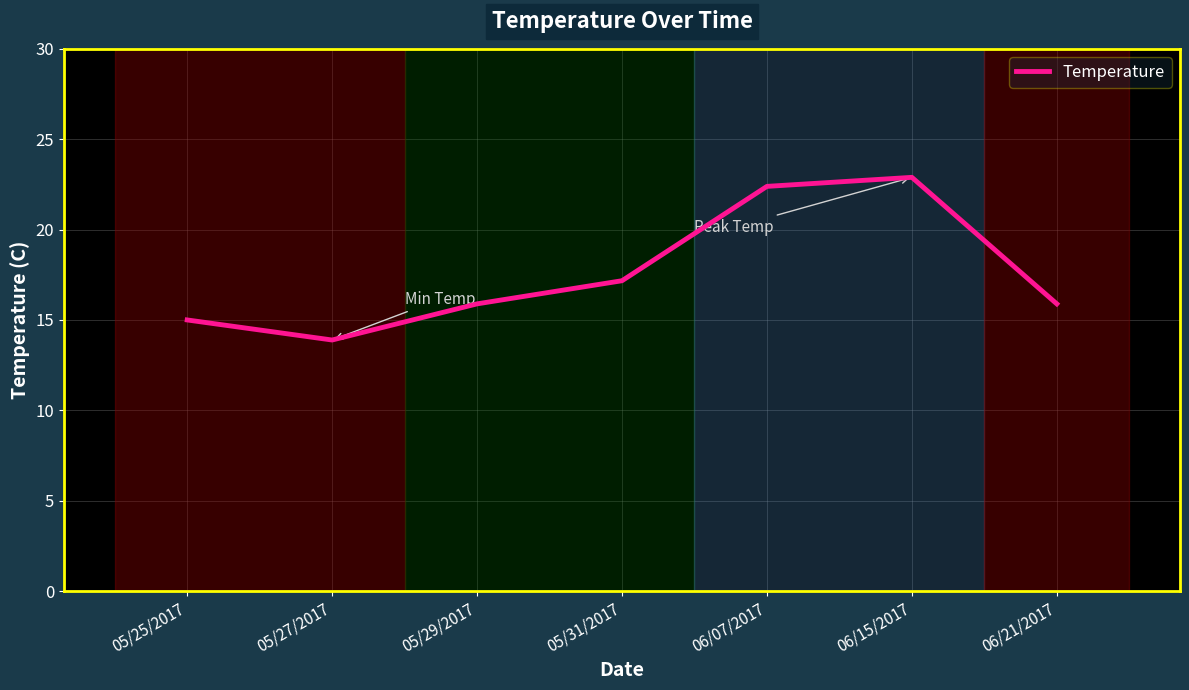

What is the change in value from 05/29/2017 to 05/31/2017?

+1.3